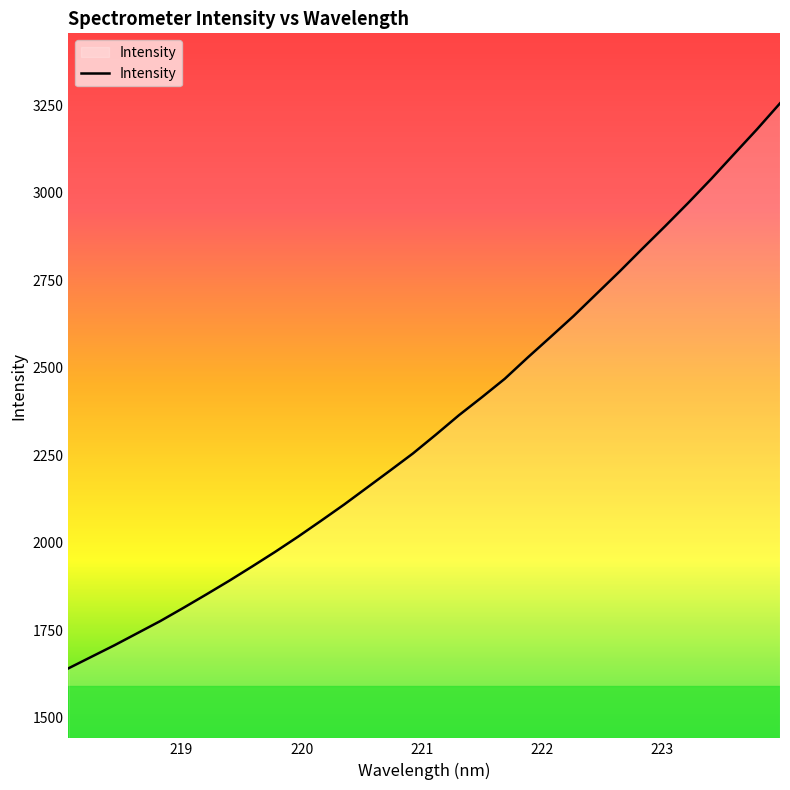

What is the difference between the maximum and minimum values?

1614.1